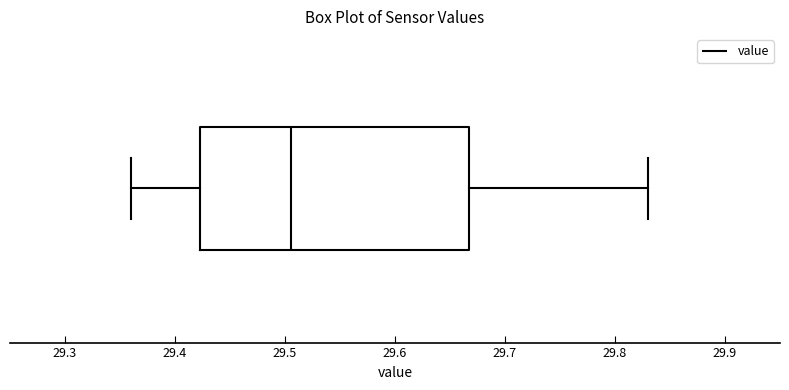

Transcribe this box plot: give where the median line is, the range the box spans, and where the two whiskers end, as read against the x-axis. The values are not printed on the chart, so give them approximately, as read against the axis.

median 29.51, box 29.42 to 29.67, whiskers 29.36 to 29.83